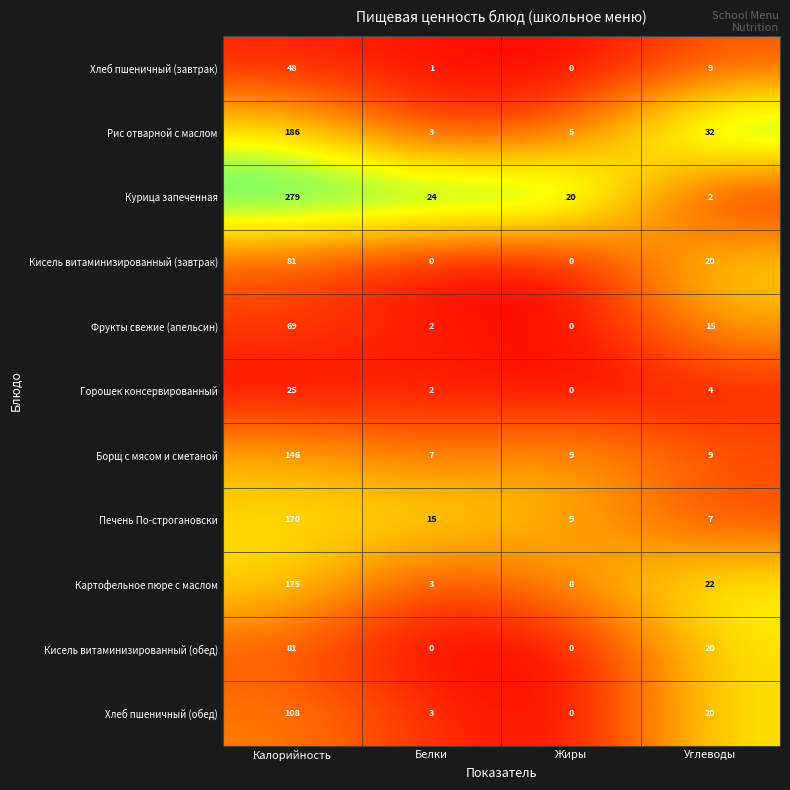

At which category does the chart reach its peak across all series?

Калорийность